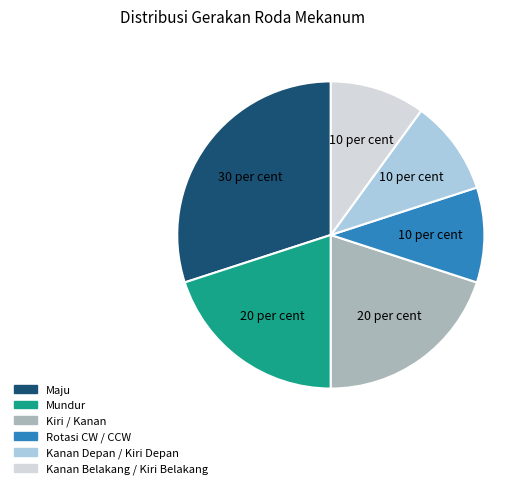

Is the sum of Rotasi CW / CCW and Kiri / Kanan greater than half?

No